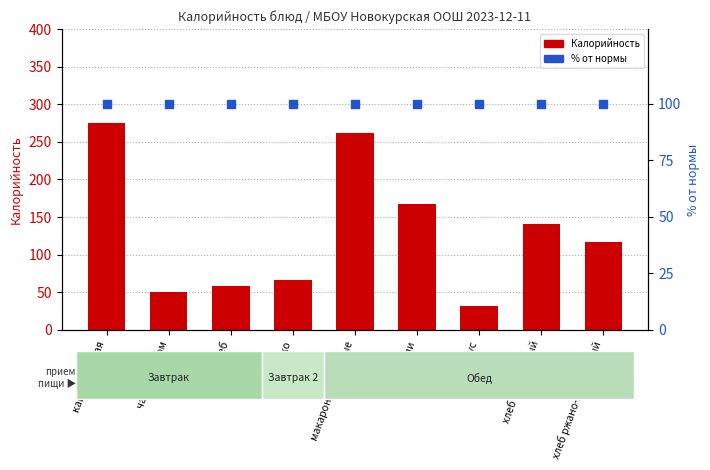

Which series contains the lowest Y value?

Калорийность